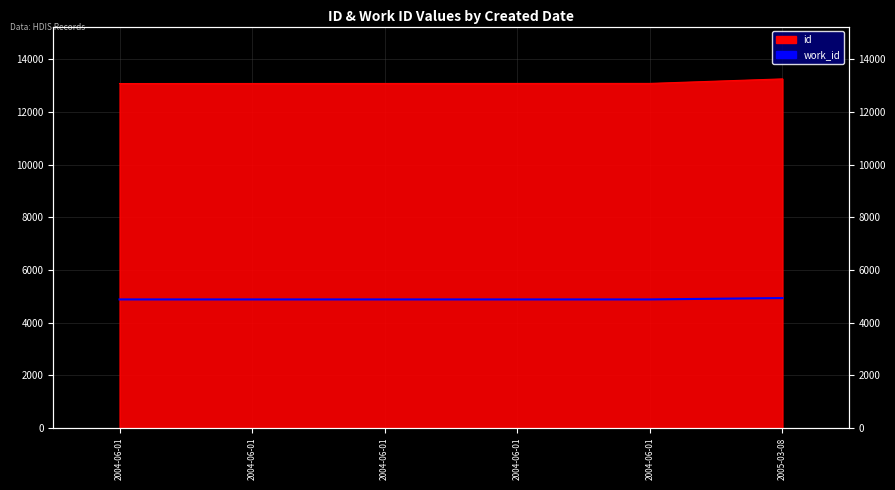

True or false: the data shows 4878 at 2004-06-01.

True